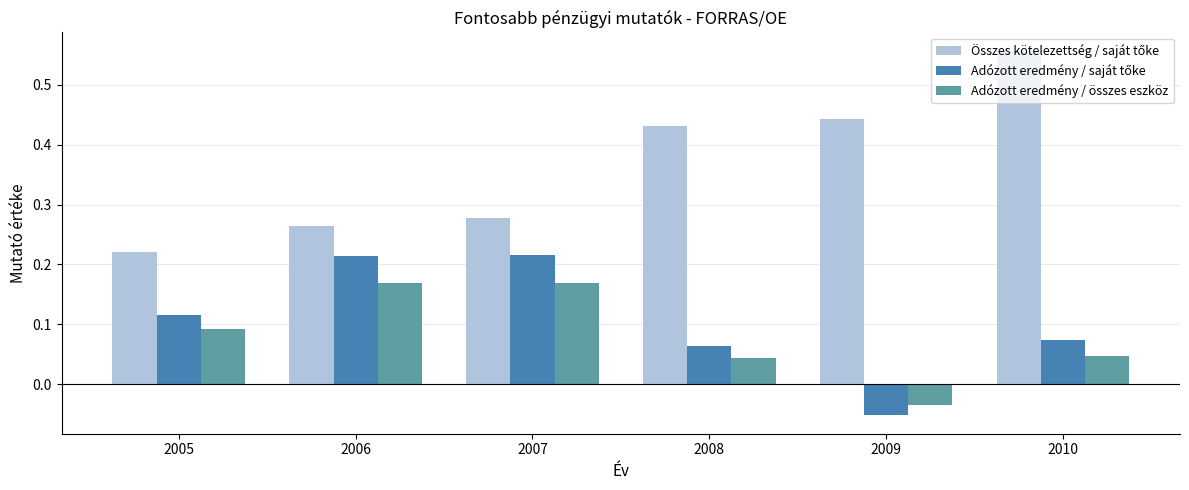

What is the total value across all series at 2010?

0.7